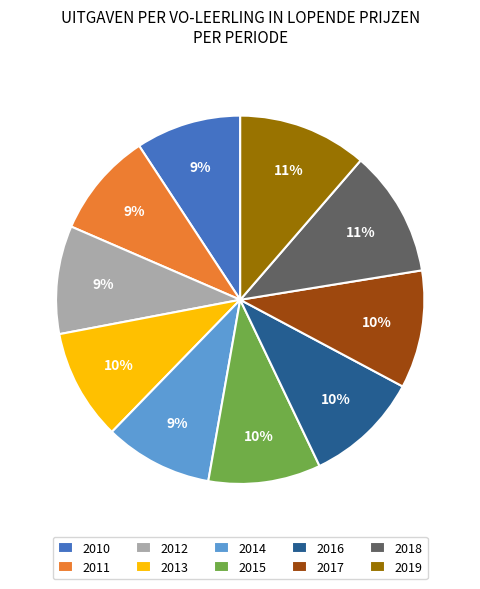

Is there any slice that represents more than half of the pie?

No